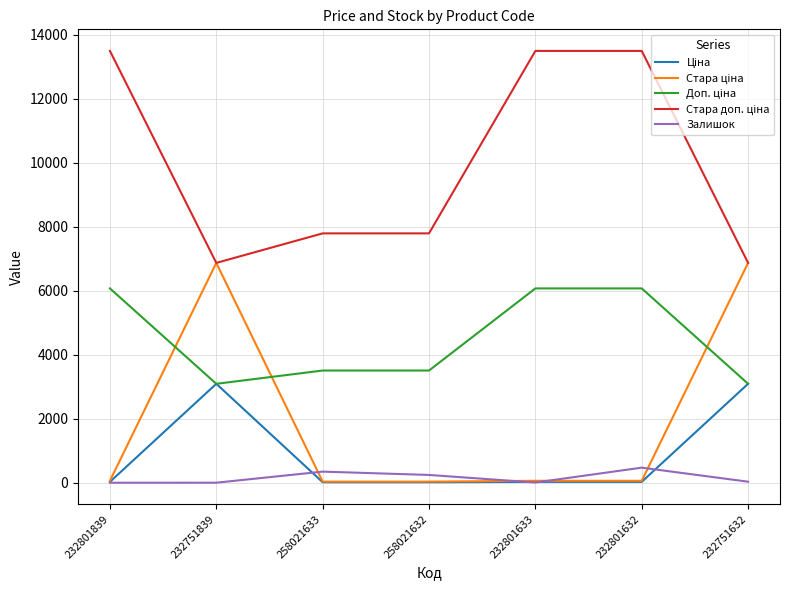

What is the average value of the Доп. ціна series?

4487.1